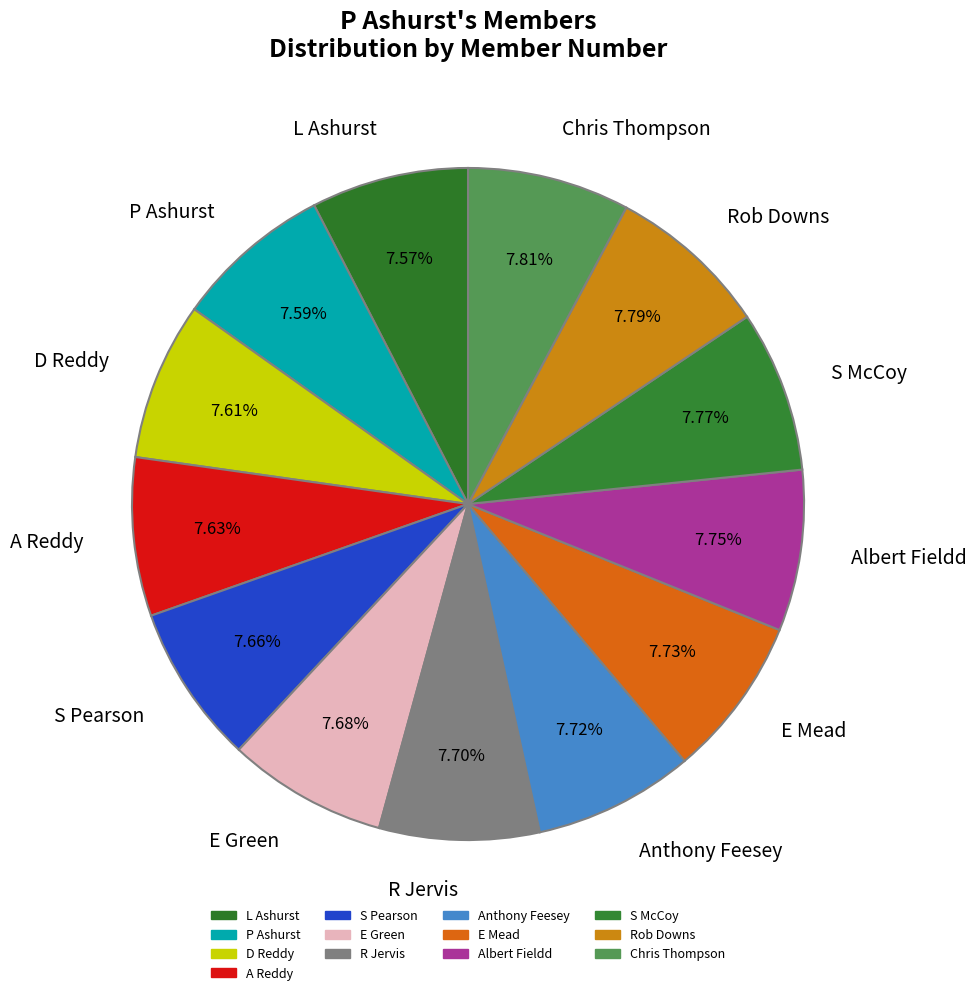

What percentage is NOT represented by S McCoy?

92.2%